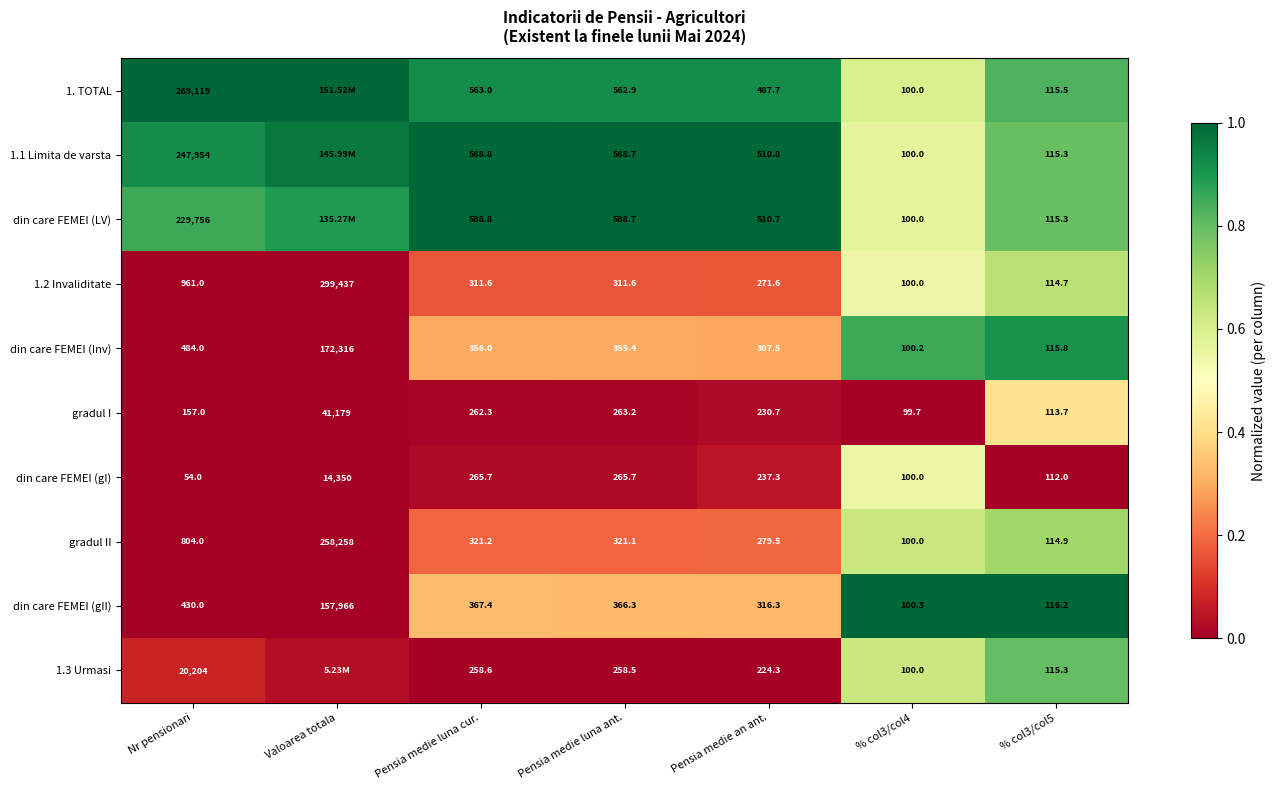

At which label does din care FEMEI (gI) reach its minimum?

Nr pensionari